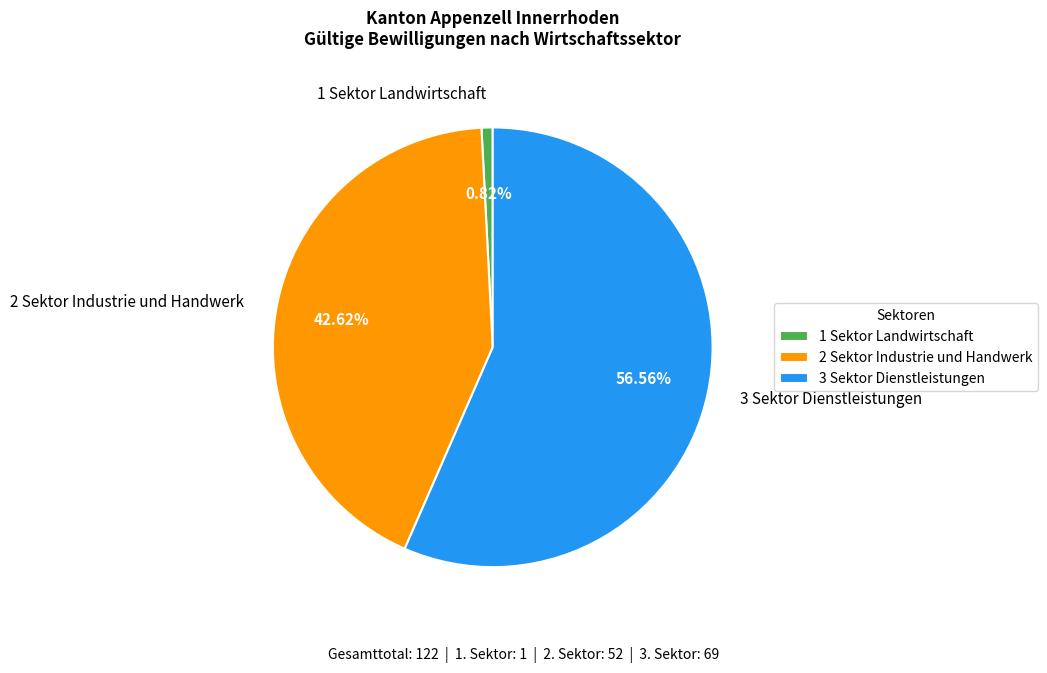

How many slices are in this pie chart?

3